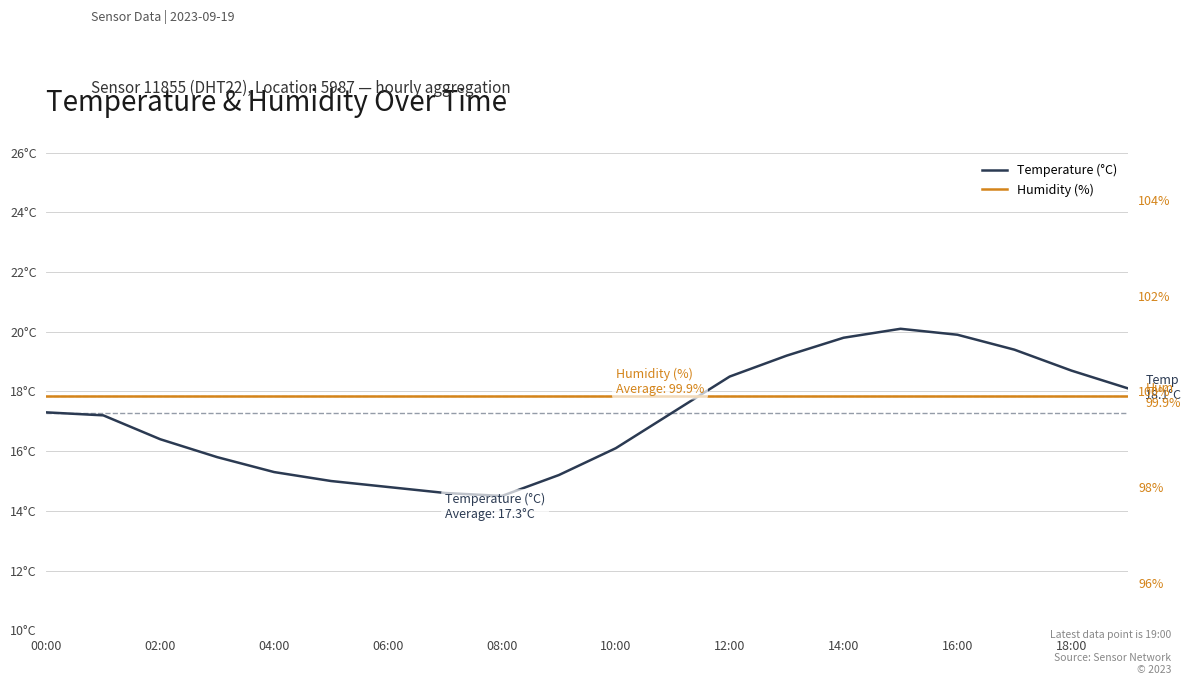

Does the chart display data point markers on the line(s)?

No